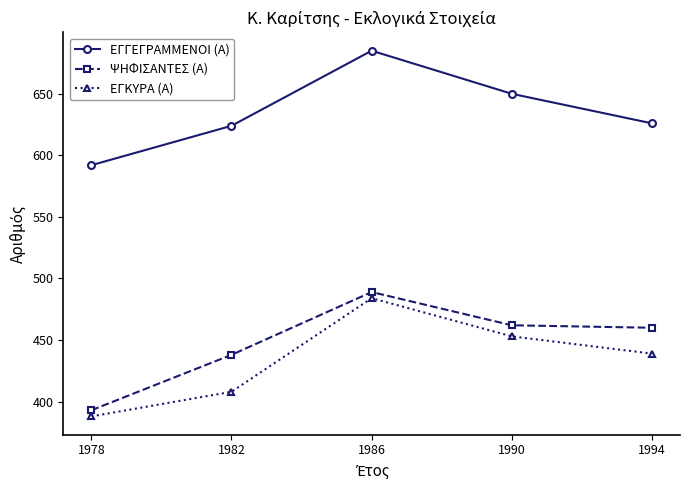

At which category is the sum across all series the highest?

1986